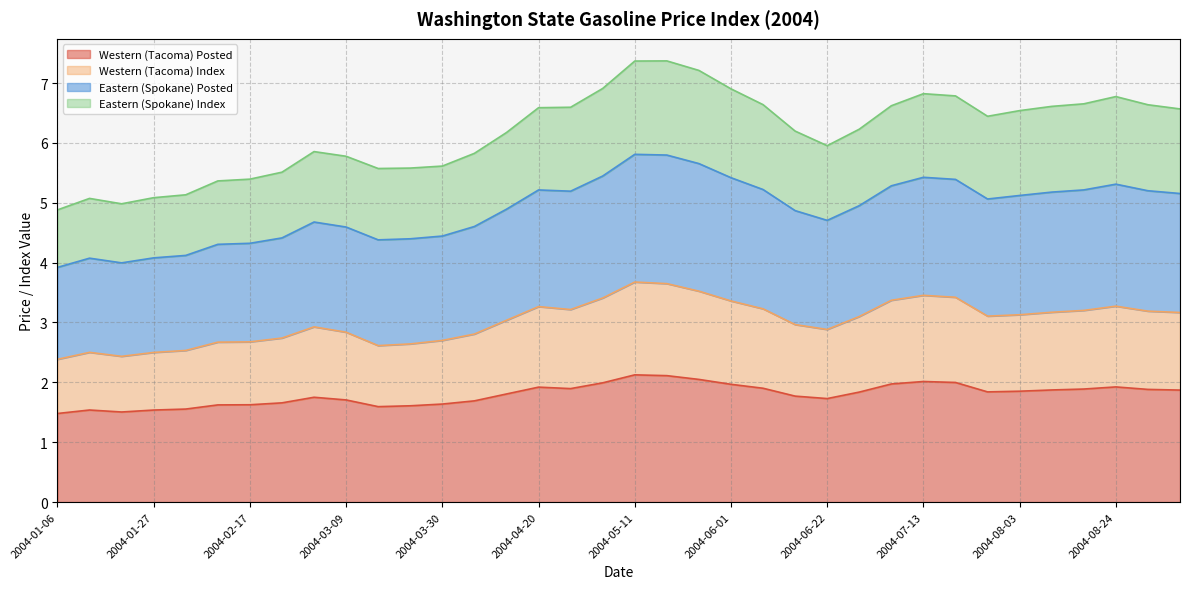

What is the minimum value for Western (Tacoma) Posted?

1.5